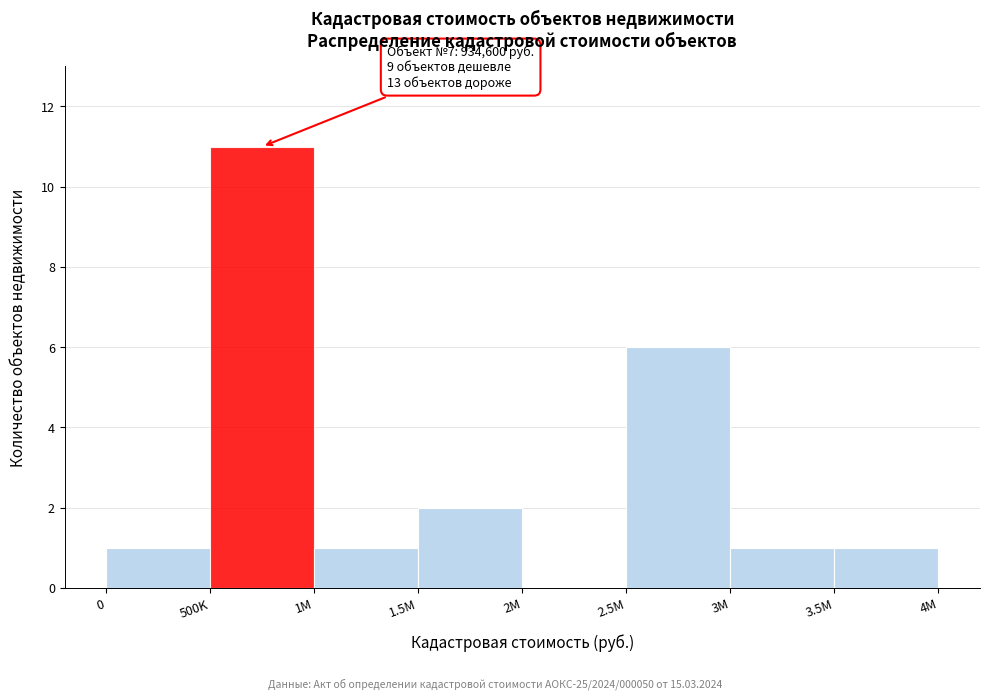

Reading left to right, extract all data points from this chart.

0=1	500K=11	1M=1	1.5M=2	2M=0	2.5M=6	3M=1	3.5M=1